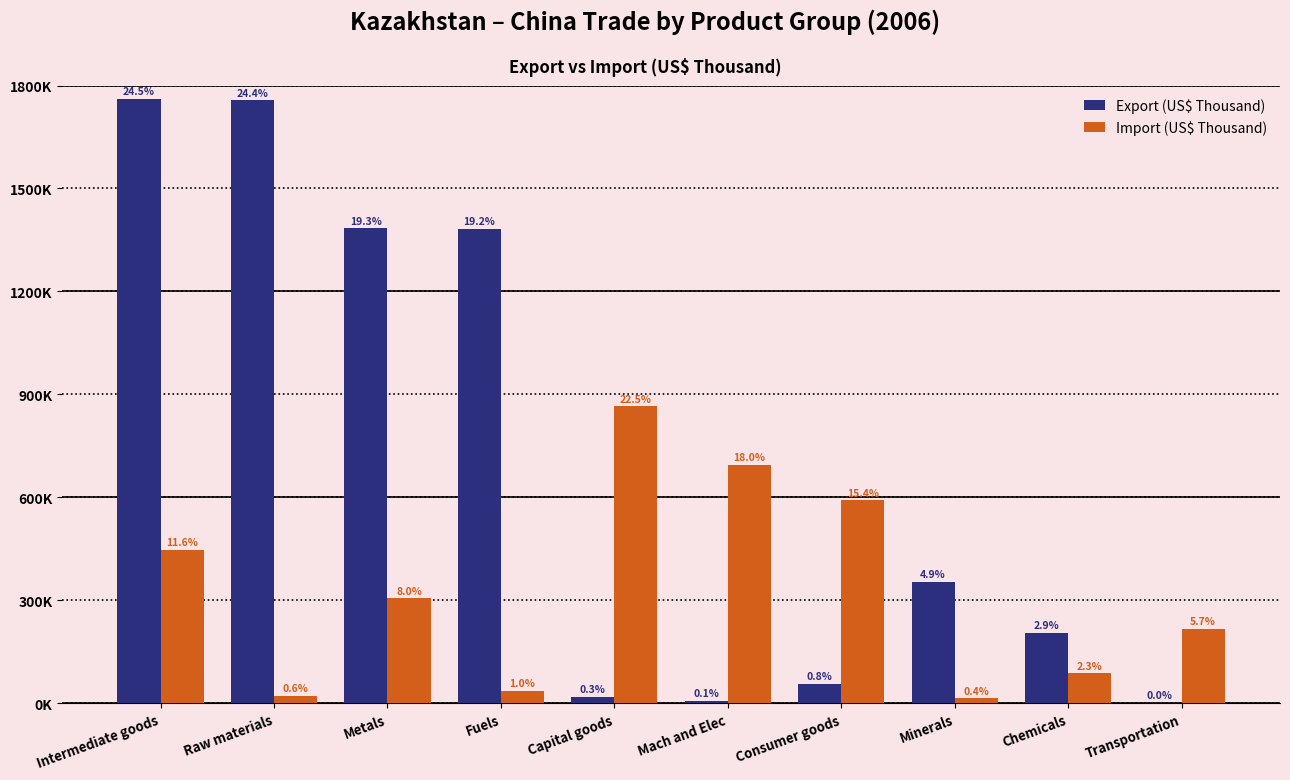

Are the bars grouped side by side (vs. stacked)?

Yes